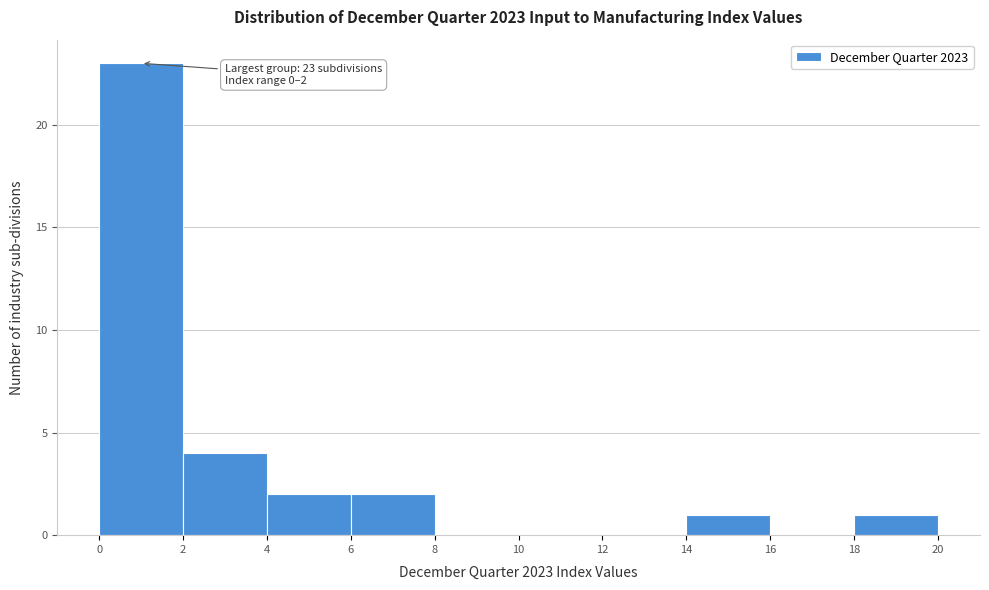

Over which range of the x-axis is the bar tallest?

0 to 2